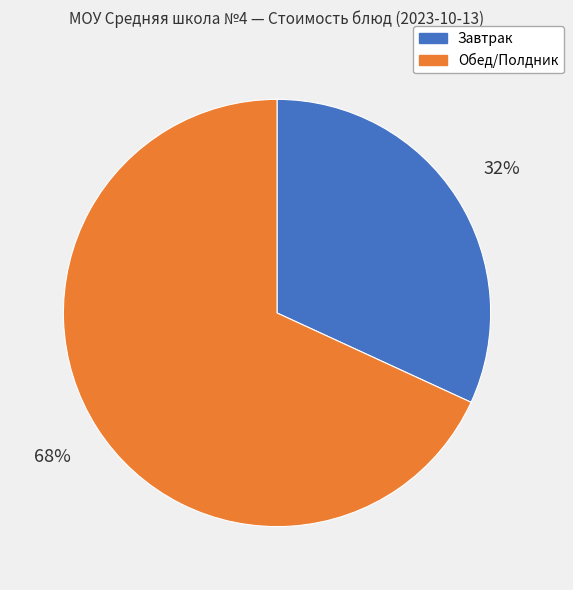

Does any single category account for the majority?

Yes